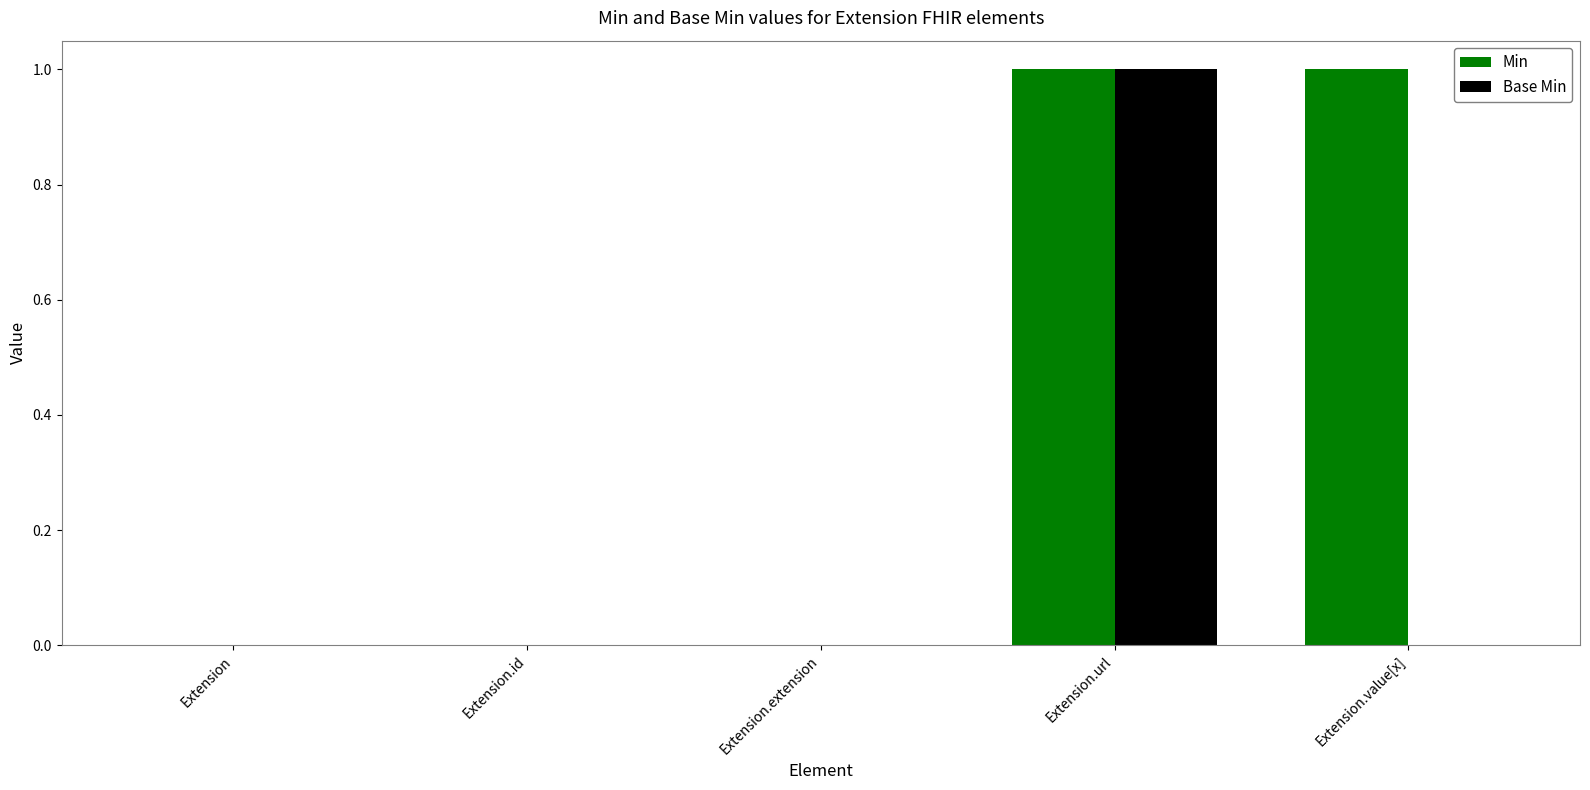

The Min series shows 1 at Extension.url. True or false?

True